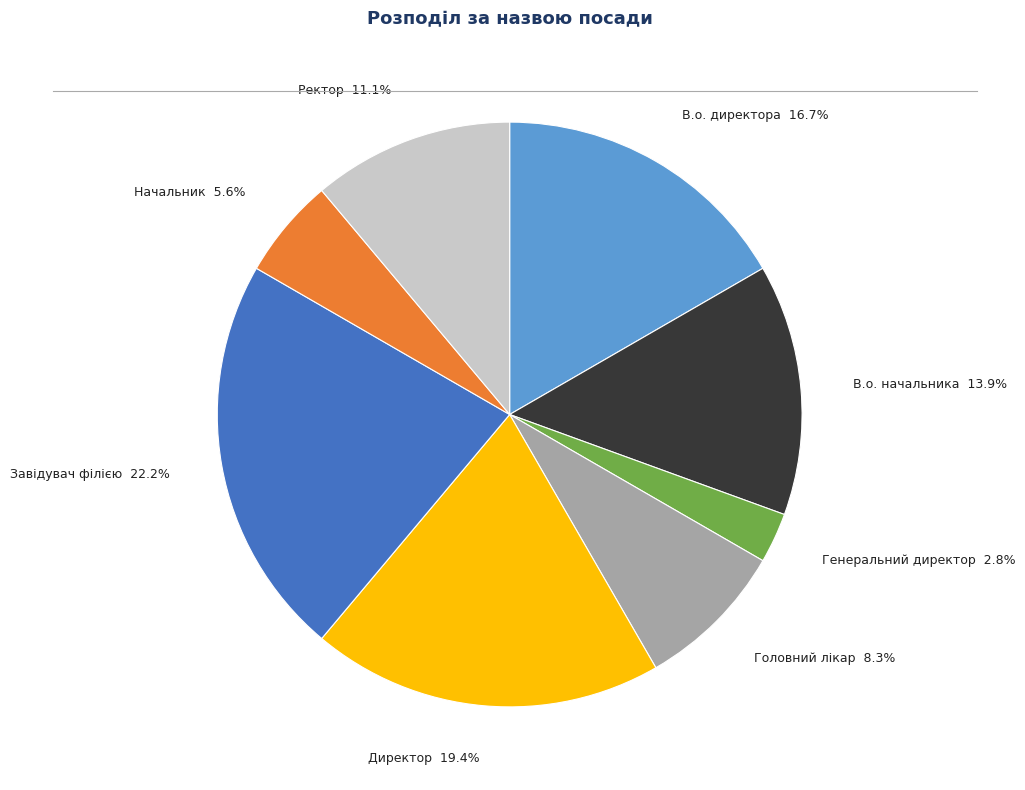

Which has a higher value, В.о. директора or Головний лікар?

В.о. директора